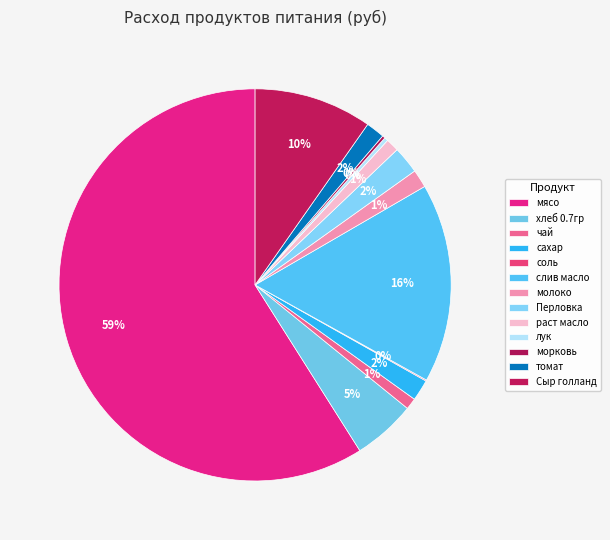

How much of the chart is everything except чай?

99.1%